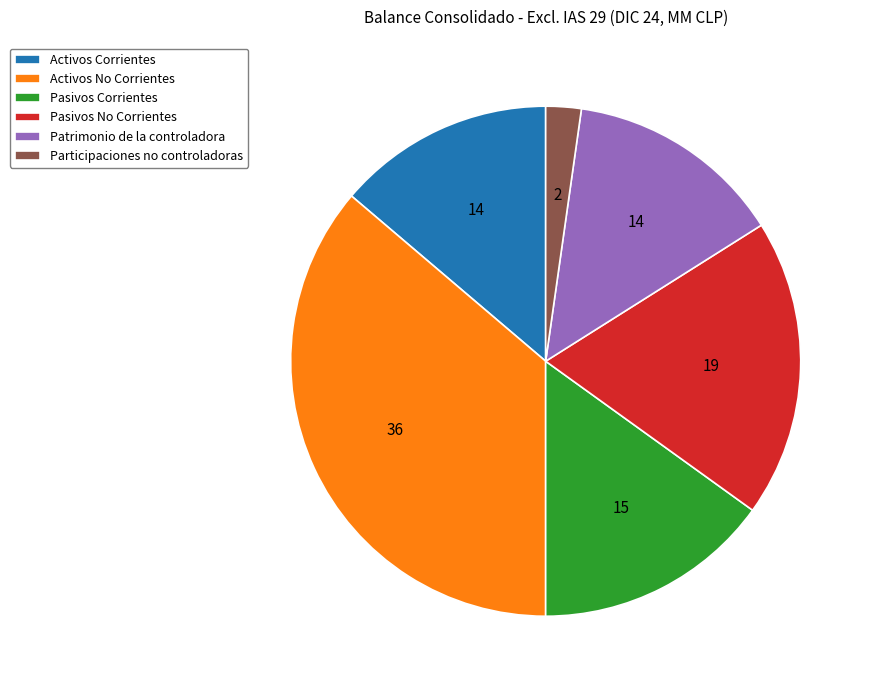

Combined, do Participaciones no controladoras and Patrimonio de la controladora account for over 50%?

No